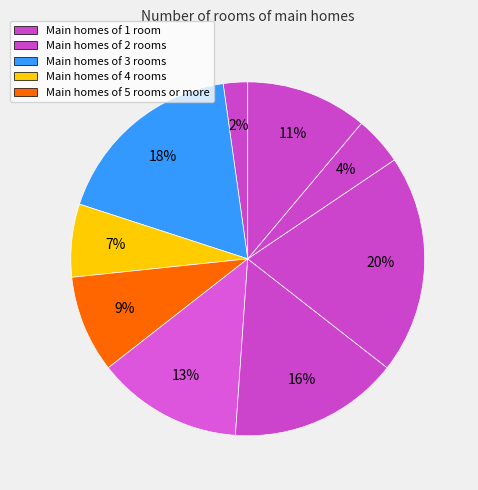

How many slices are in this pie chart?

9